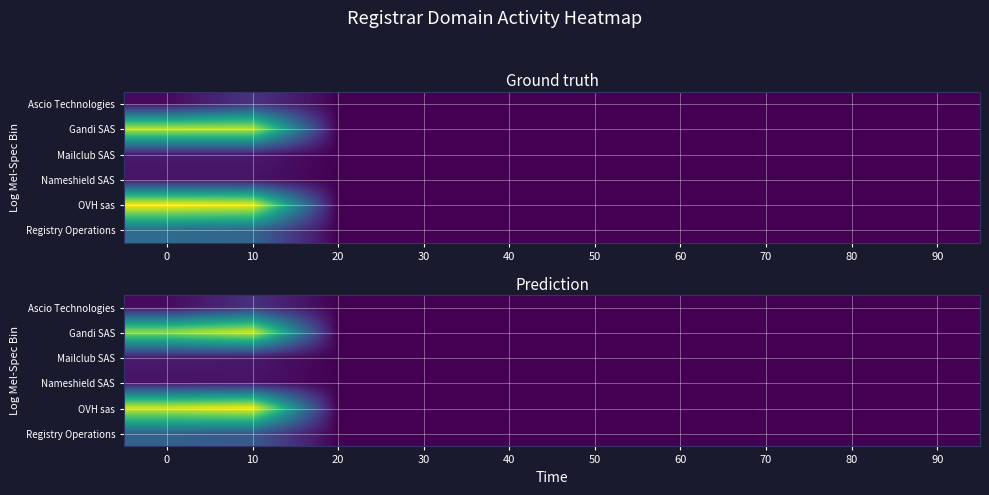

Count the number of categories in the chart.

10